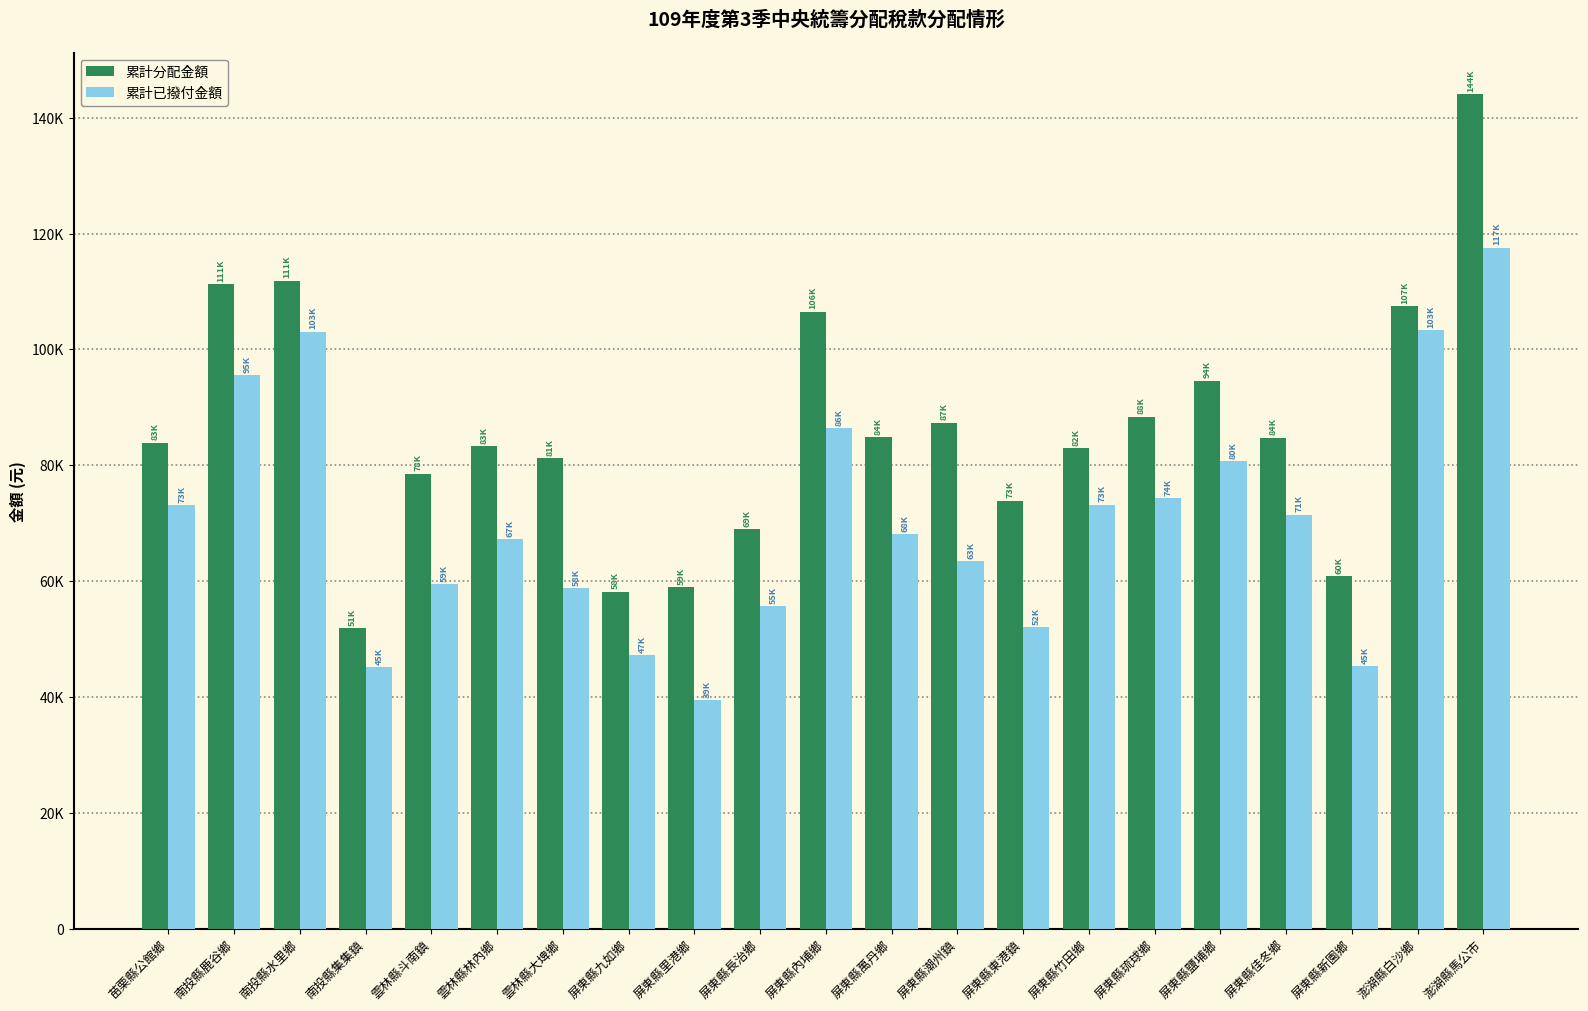

What is the sum of the 累計已撥付金額 values at 屏東縣佳冬鄉 and 南投縣水里鄉?

174590